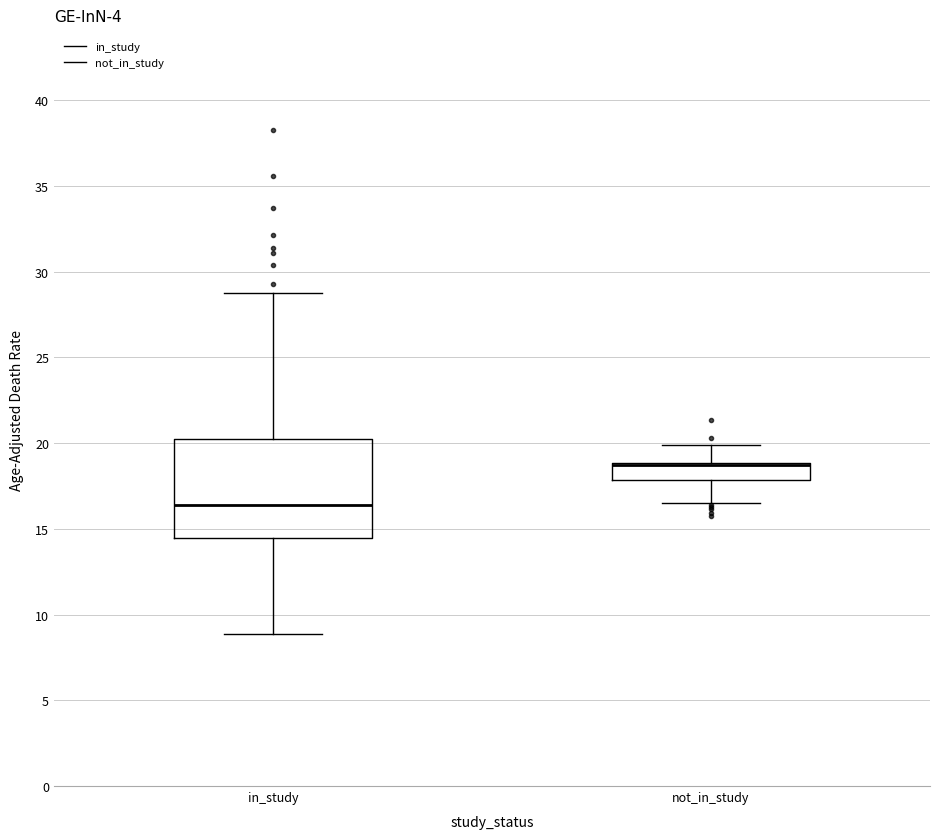

Where is the lower edge of the box for not_in_study on the y-axis? The values are not printed on the chart, so give them approximately, as read against the axis.

18.0